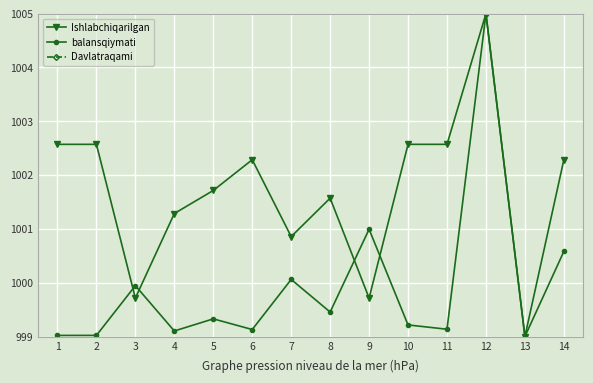

True or false: Davlatraqami has a value of 822.2 at 1.

False